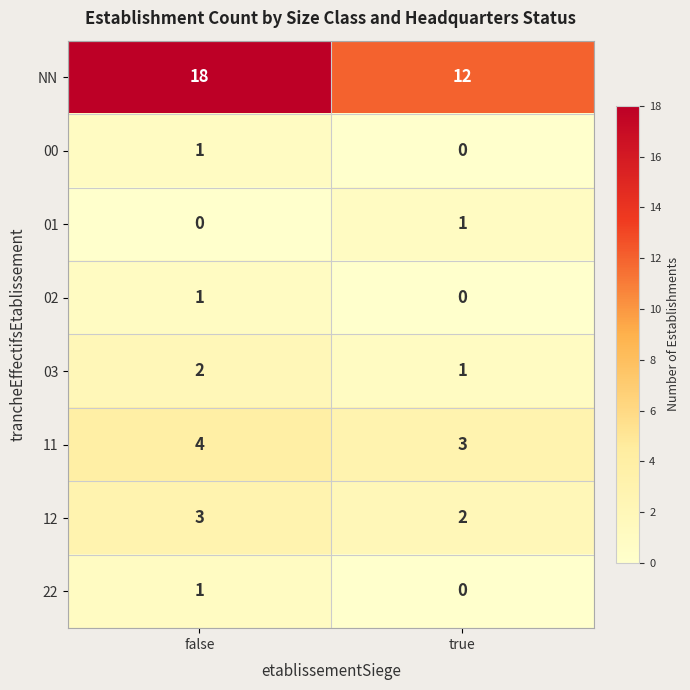

The value of 22 at false is 1. True or false?

True